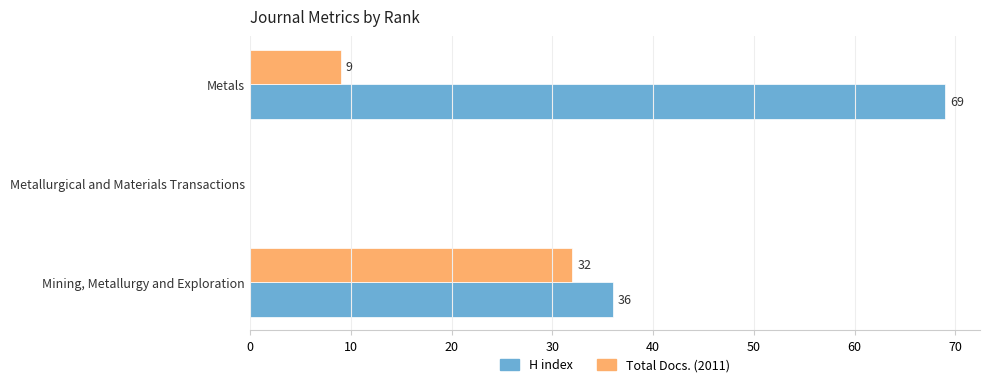

How many data points does each series have?

3